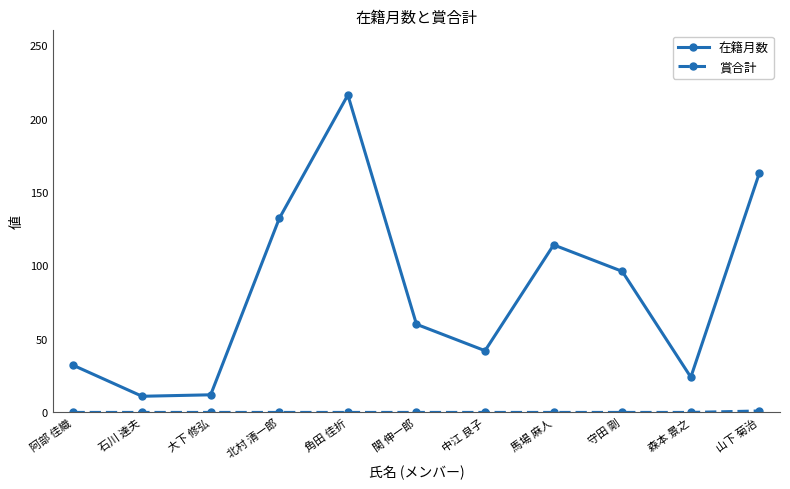

Which series has the widest spread of values?

在籍月数